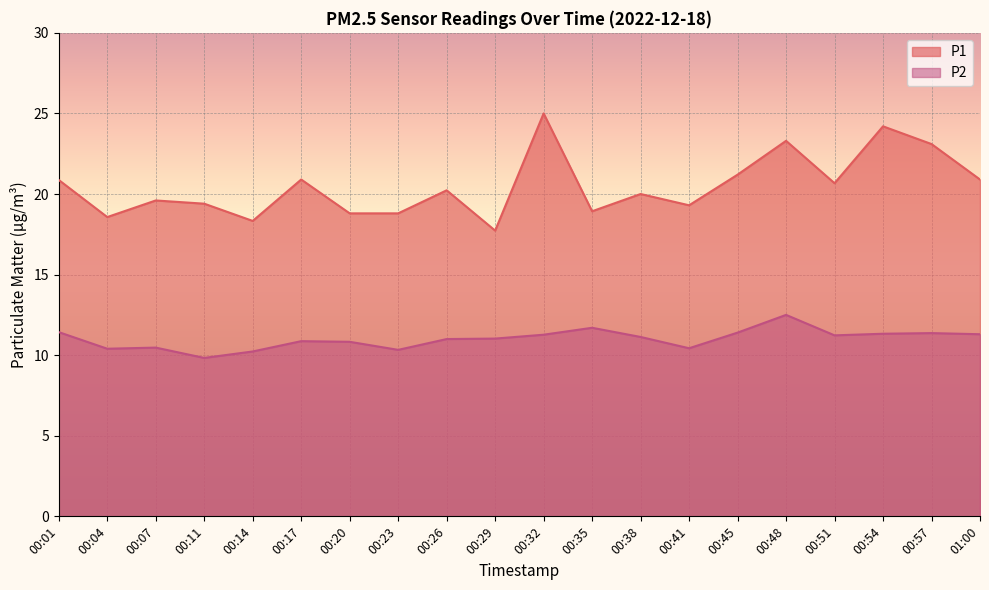

What is the sum of all P2 values?

220.1